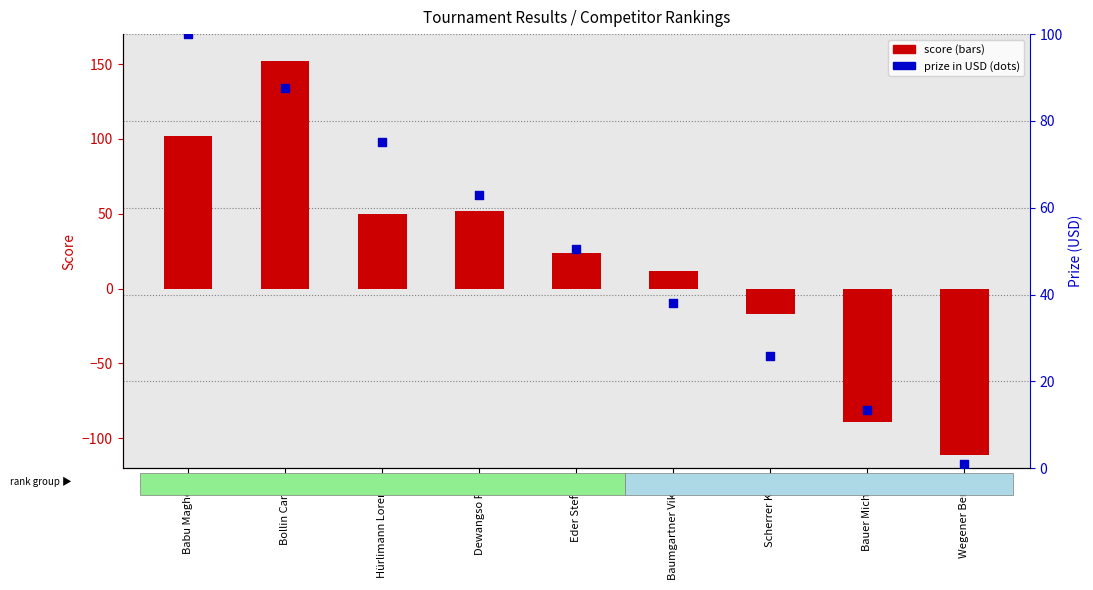

At which category is the sum across all series the highest?

Bollin Carlito